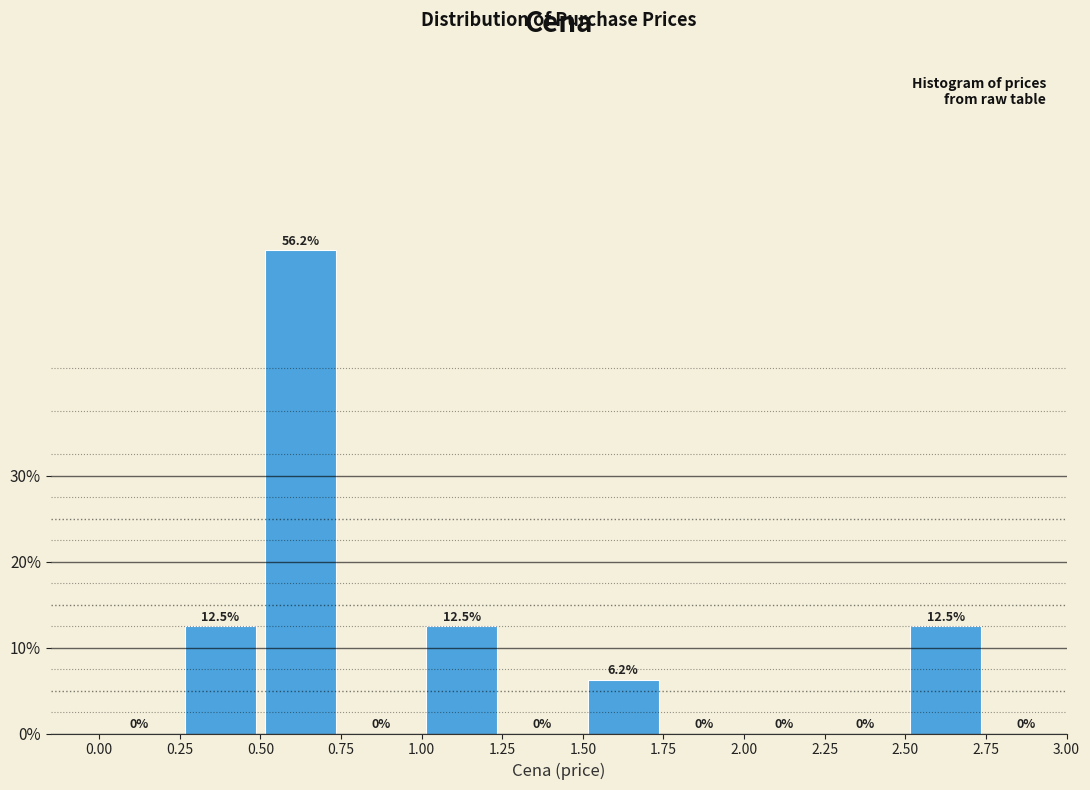

Reading left to right, transcribe this chart: for each bar, give the range it covers on the x-axis and its height.

0.00 to 0.25: 0.0
0.25 to 0.50: 12.5
0.50 to 0.75: 56.2
0.75 to 1.00: 0.0
1.00 to 1.25: 12.5
1.25 to 1.50: 0.0
1.50 to 1.75: 6.2
1.75 to 2.00: 0.0
2.00 to 2.25: 0.0
2.25 to 2.50: 0.0
2.50 to 2.75: 12.5
2.75 to 3.00: 0.0